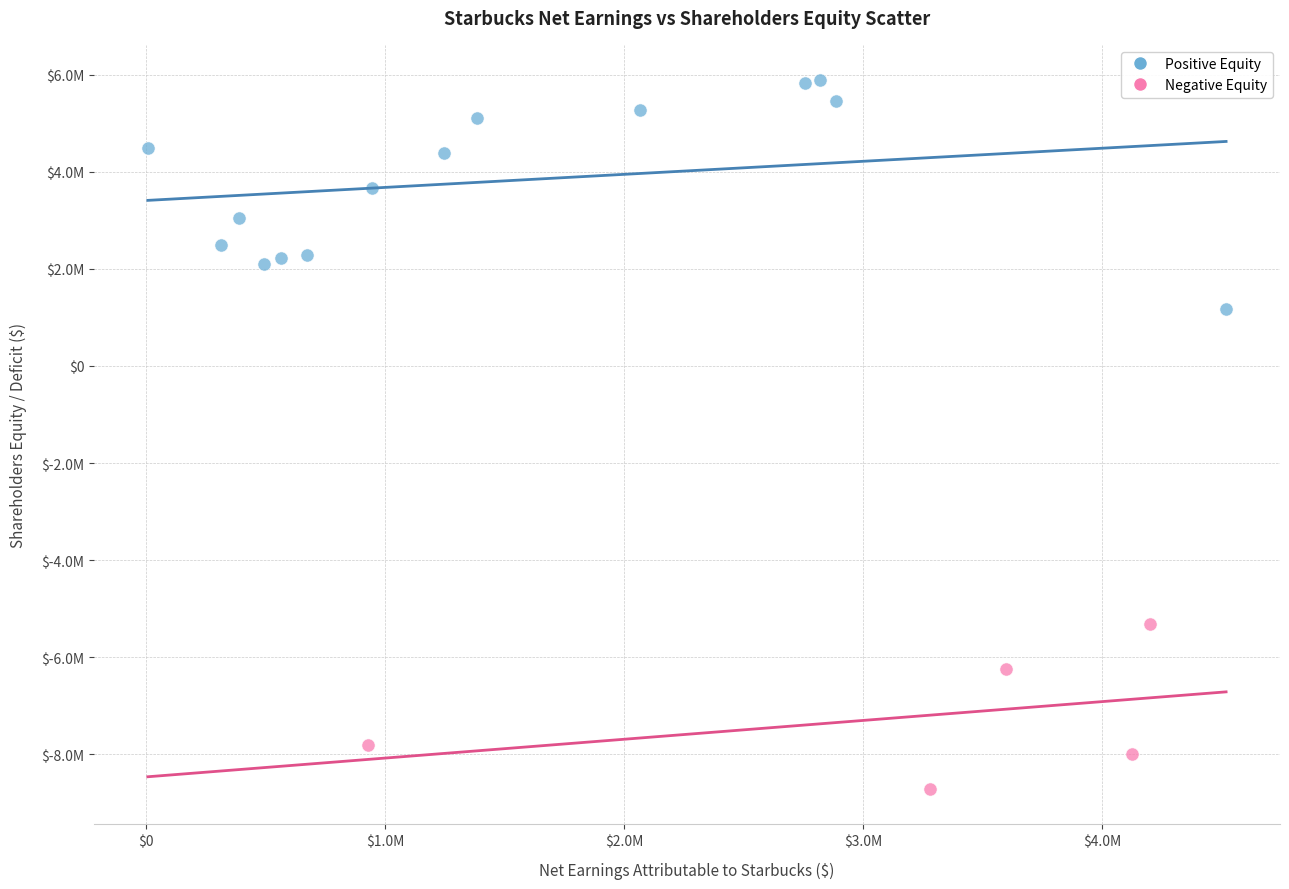

What are all the series names shown in the legend?

Positive Equity, Negative Equity